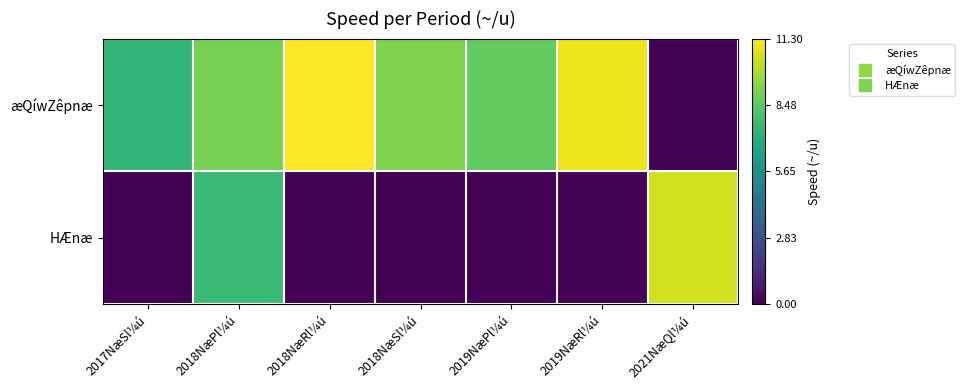

Which series has the widest spread of values?

æQíwZêpnæ